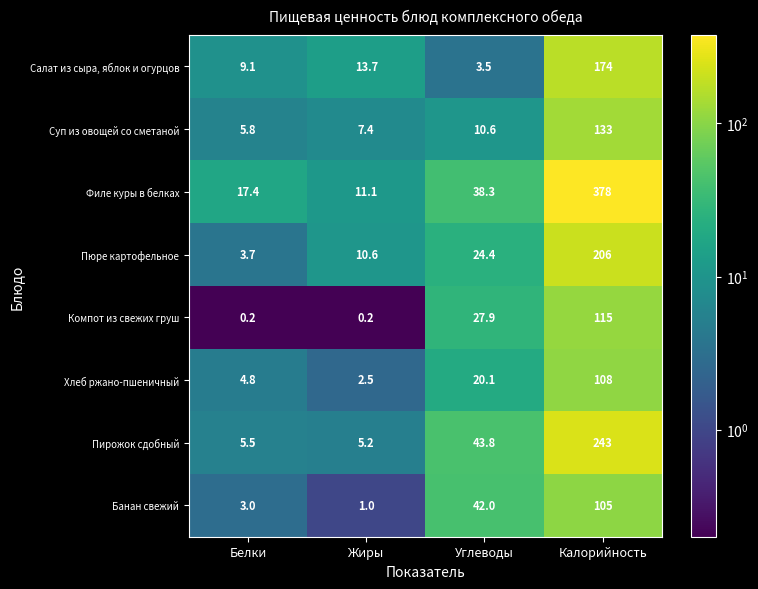

Is the value of Пюре картофельное at Углеводы greater than the value of Салат из сыра, яблок и огурцов at Жиры?

Yes